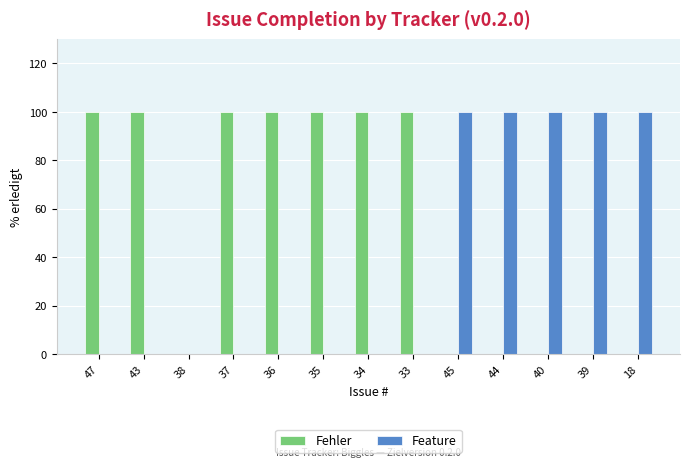

What are all the series names shown in the legend?

Fehler, Feature